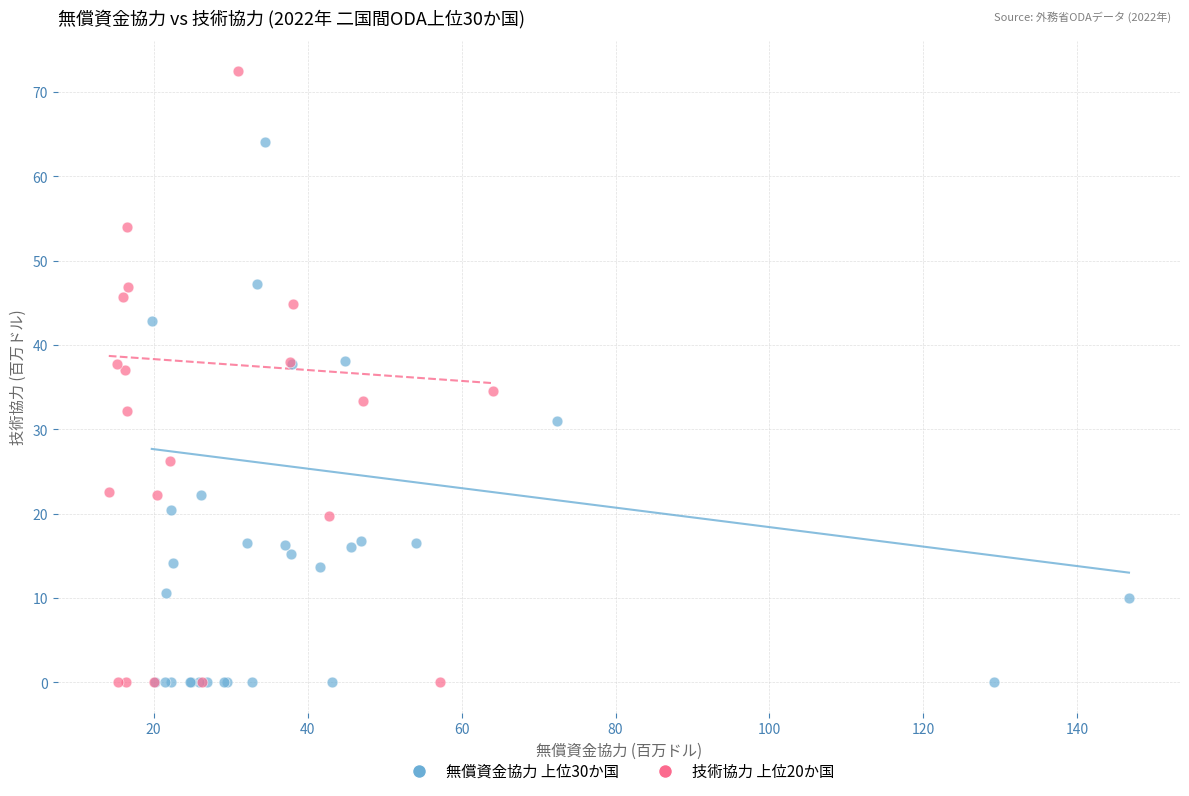

Which series has the widest spread of Y values?

技術協力 上位20か国